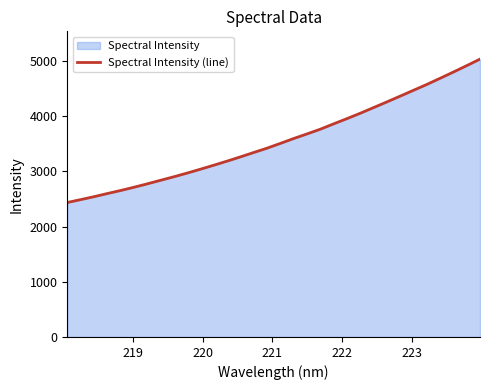

What is the average value?

3563.1